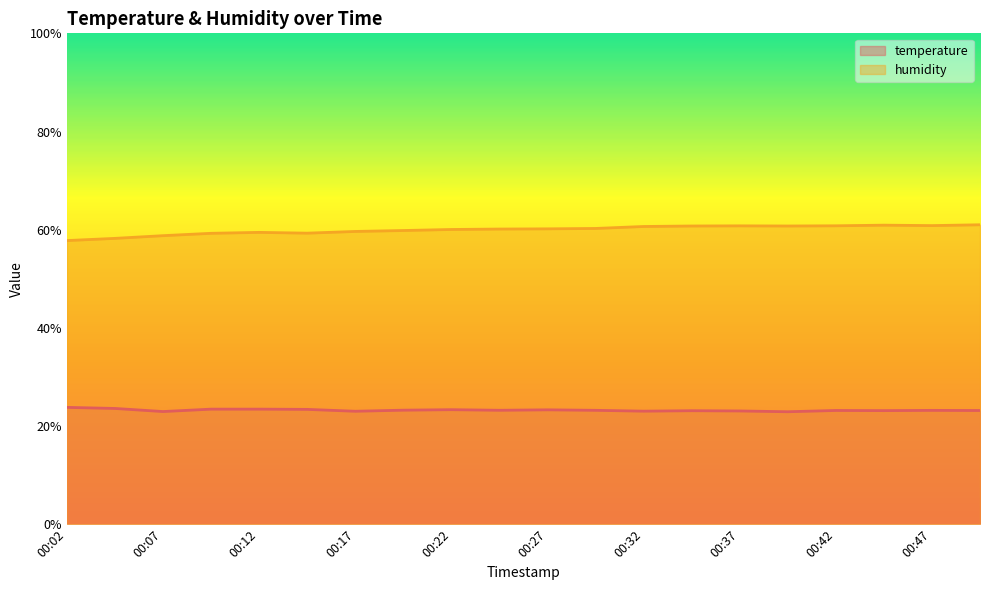

Which series changed the most between 00:17 and 00:27?

humidity